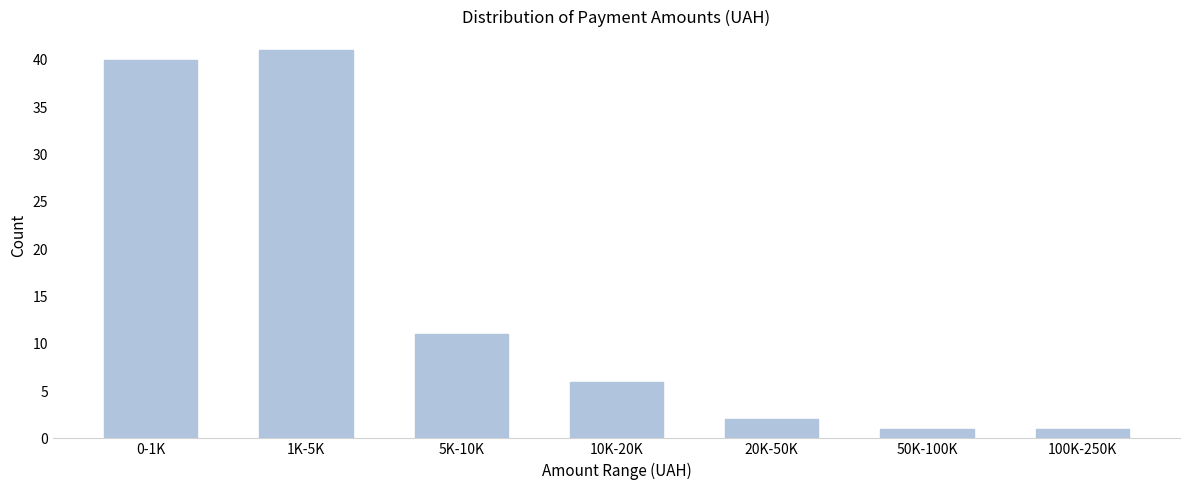

Reading left to right, transcribe all the data shown in this chart.

40	41	11	6	2	1	1